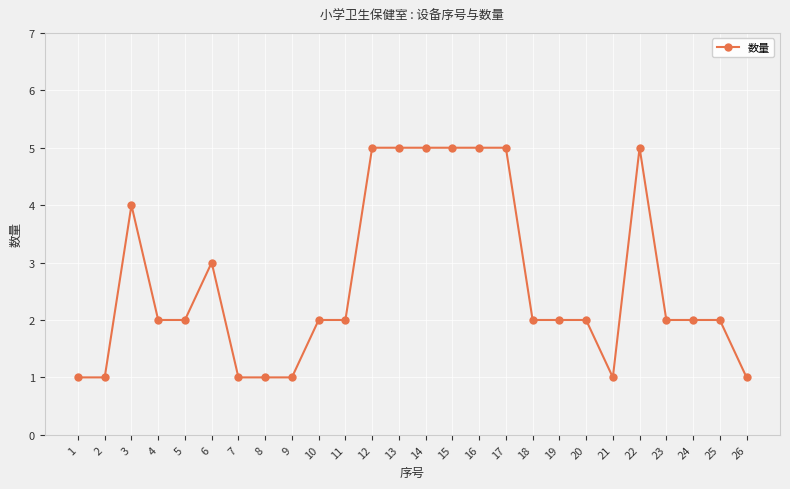

What is the value of the 13th point from the left?

5